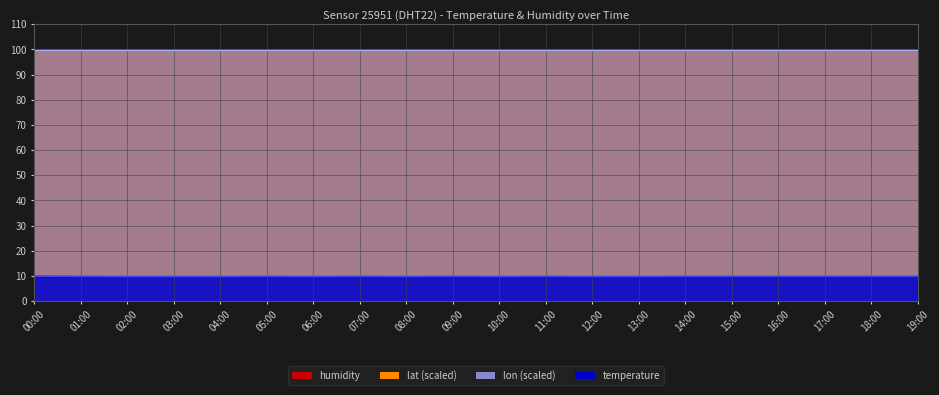

Is the value of lon line at 06:00 greater than the value of humidity line at 11:00?

No